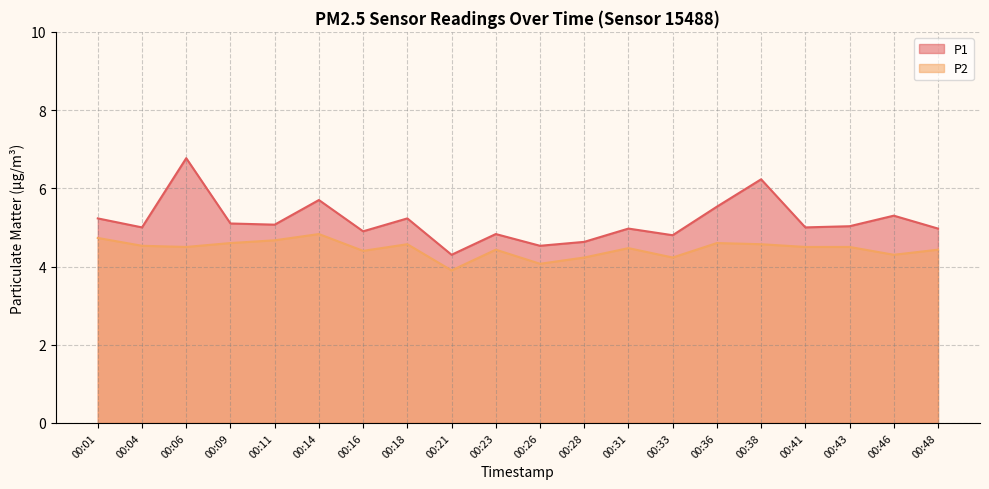

Which category has the highest value across all series?

00:06